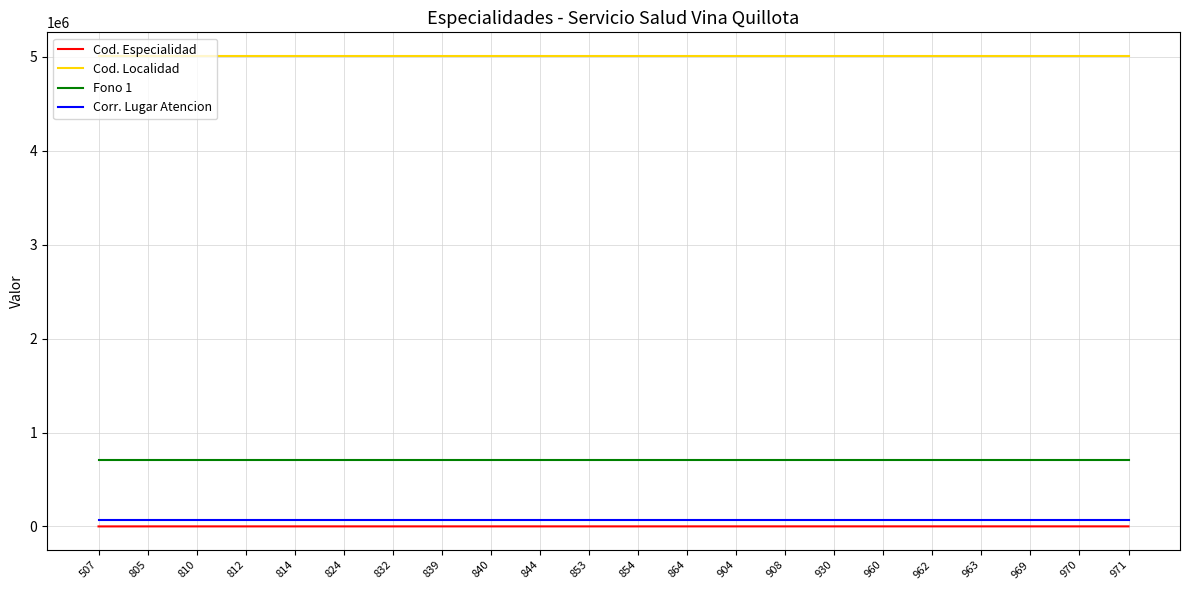

Is the value of Corr. Lugar Atencion at 814 greater than the value of Cod. Localidad at 864?

No